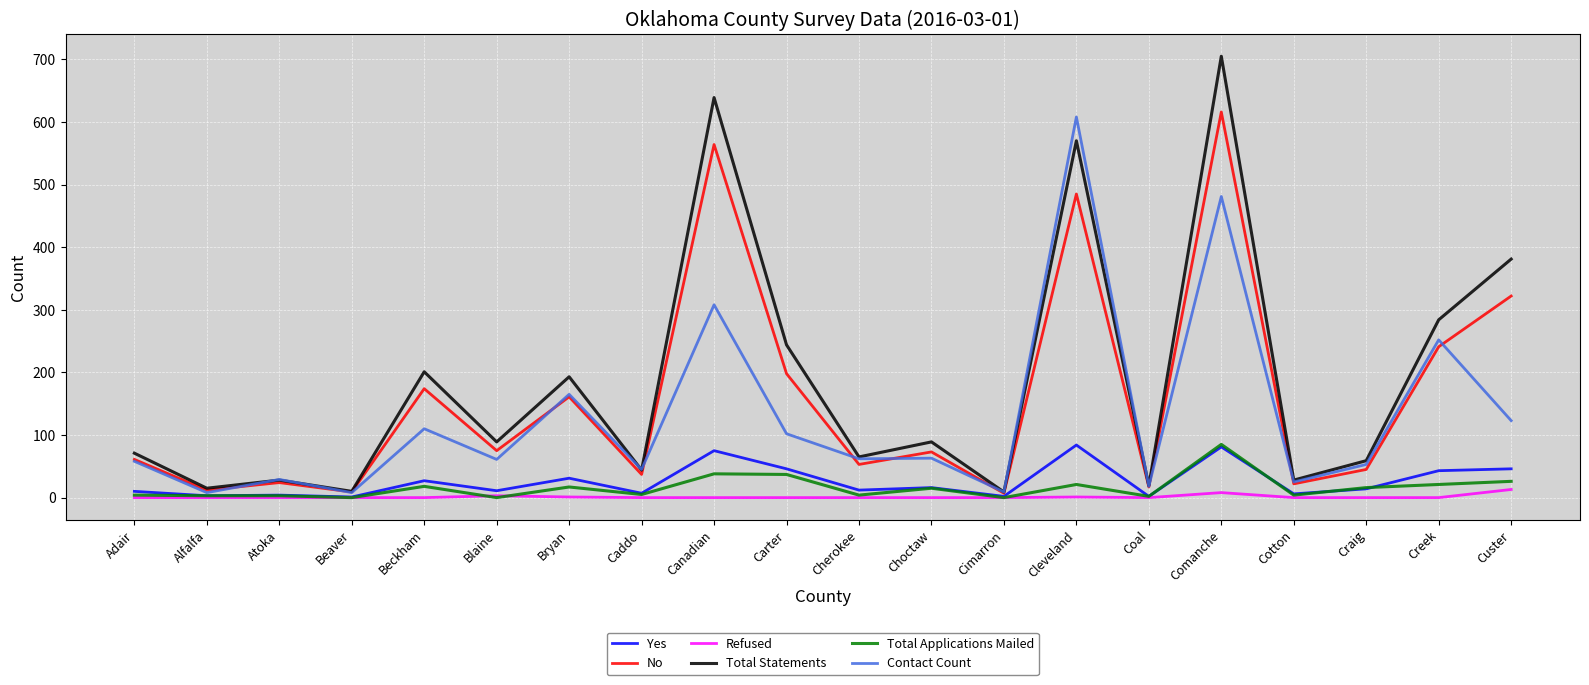

What is the sum of the Refused values at Creek and Cleveland?

1